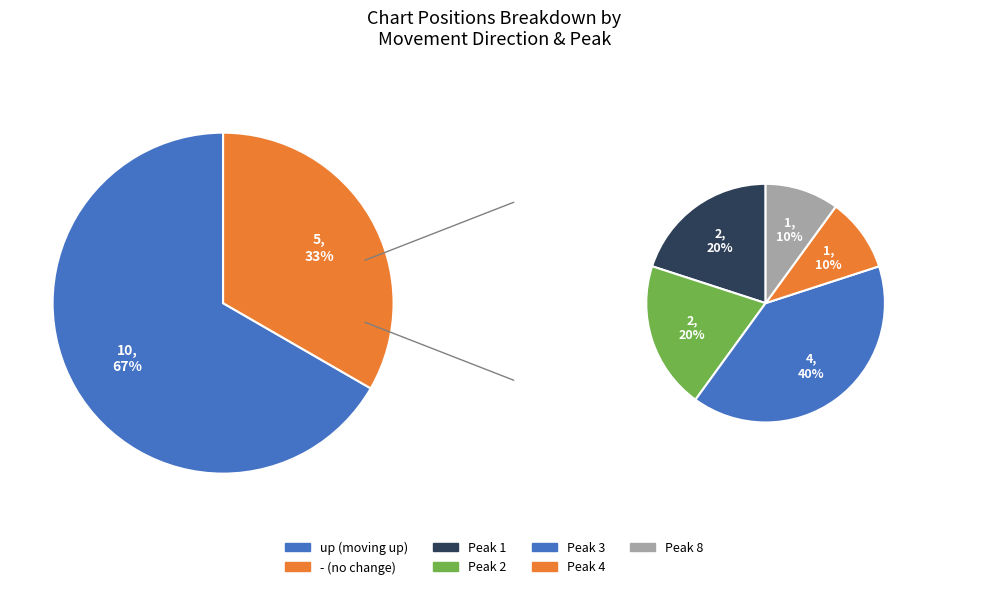

Does up represent more than half of the total?

Yes